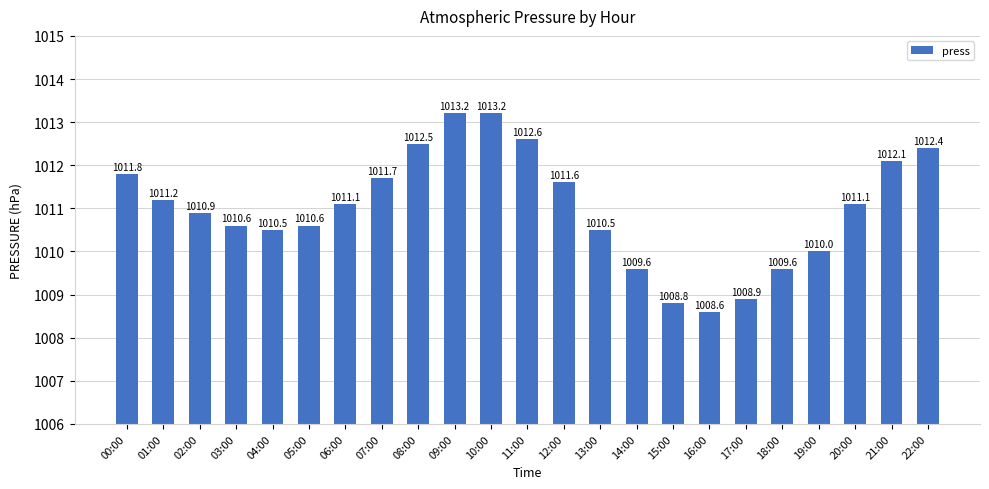

What is the difference between the second highest and second lowest values?

4.4